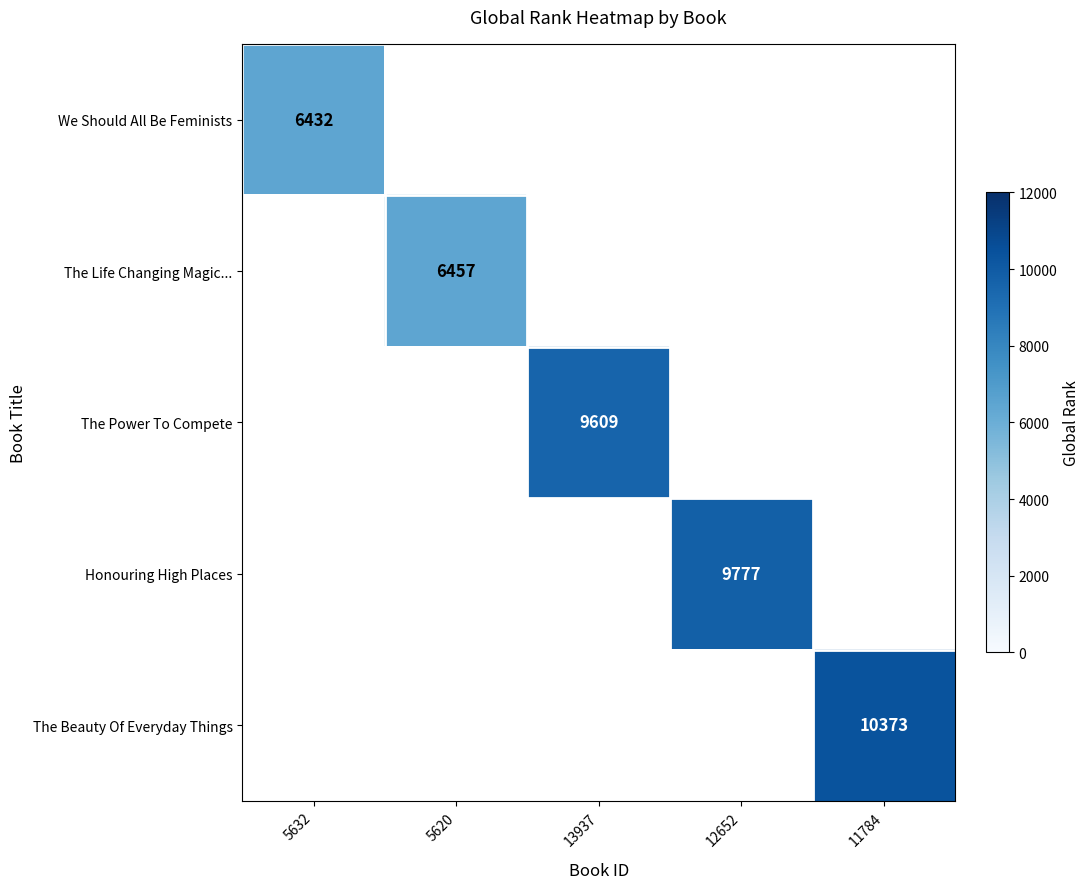

The value of We Should All Be Feminists at 5632 is 6432. True or false?

True